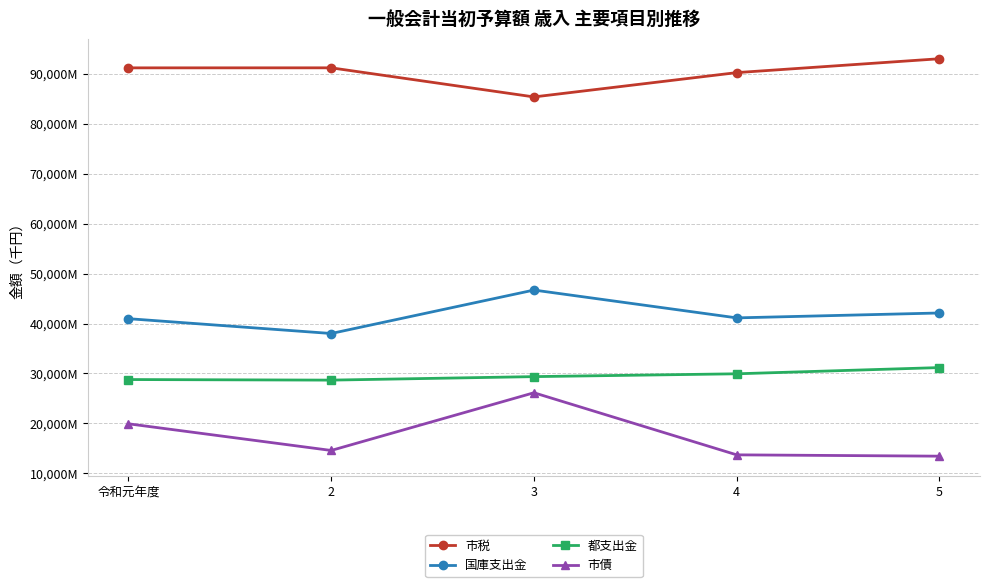

Between 4 and 3, which is larger?

4